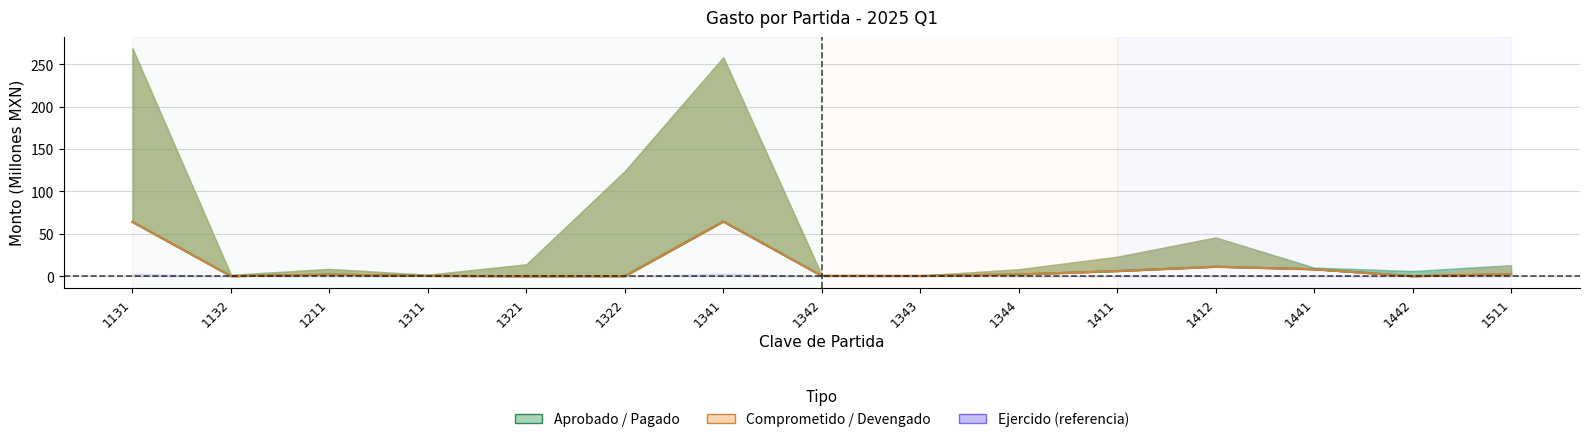

At which label is Gasto devengado closest to 32?

1412